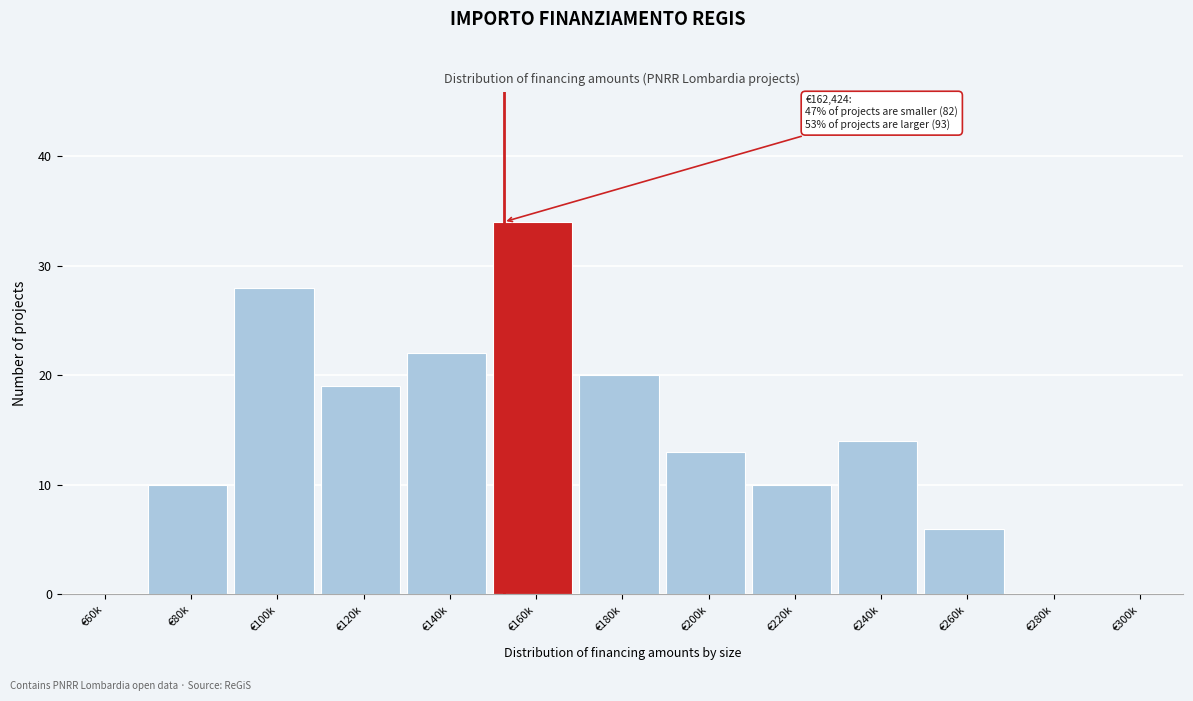

Reading left to right, transcribe all the data shown in this chart.

€60k=0	€80k=10	€100k=28	€120k=19	€140k=22	€160k=34	€180k=20	€200k=13	€220k=10	€240k=14	€260k=6	€280k=0	€300k=0